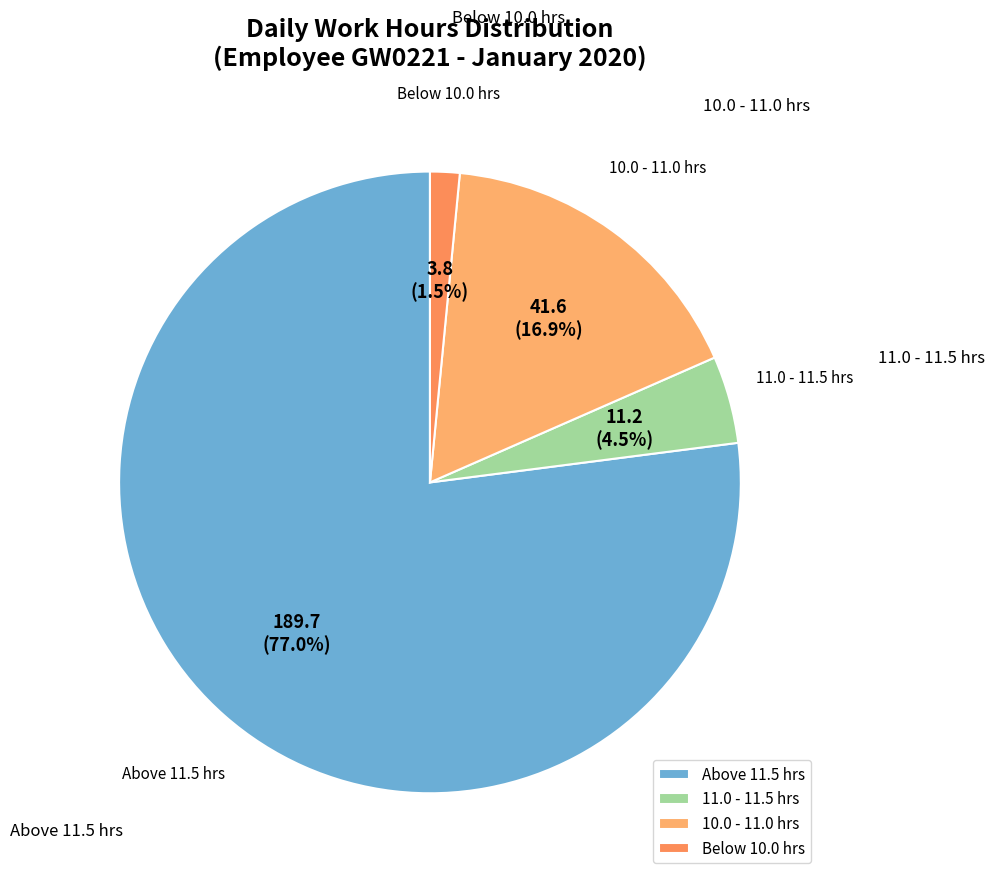

Which slice is the largest?

Above 11.5 hrs